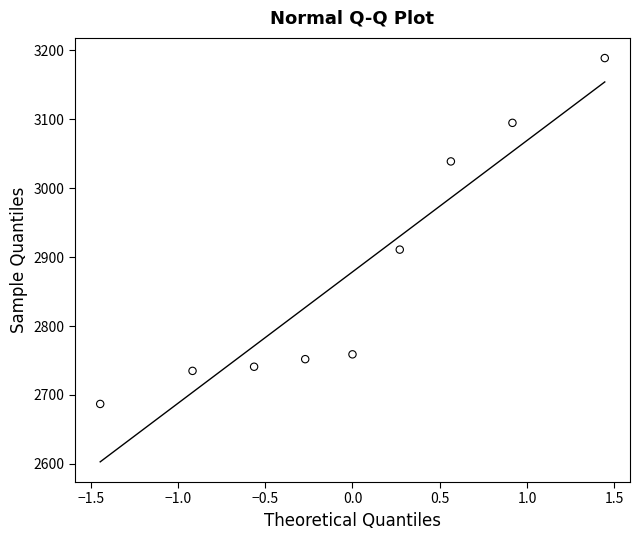

What is the average Y value?

2879